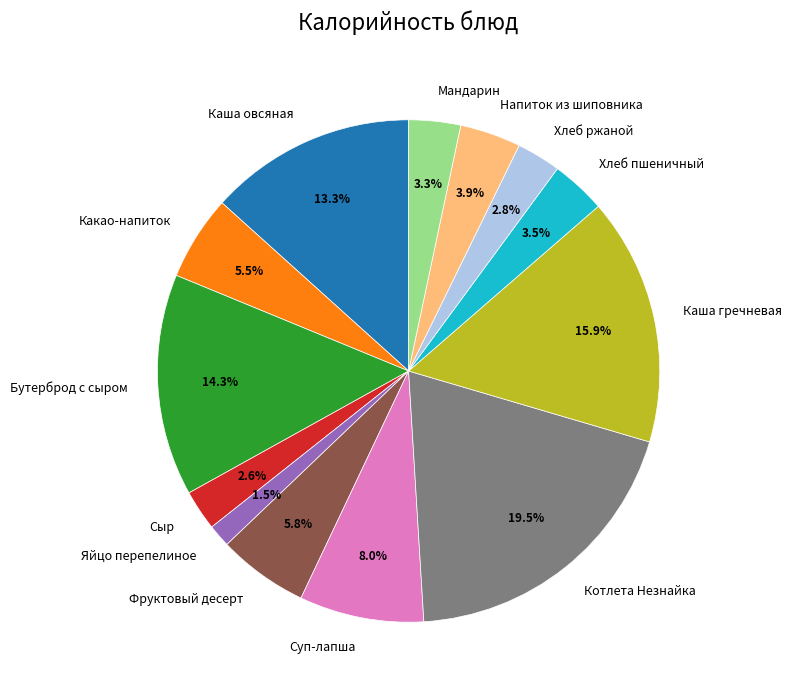

To the nearest percent, what is the average slice percentage?

8%